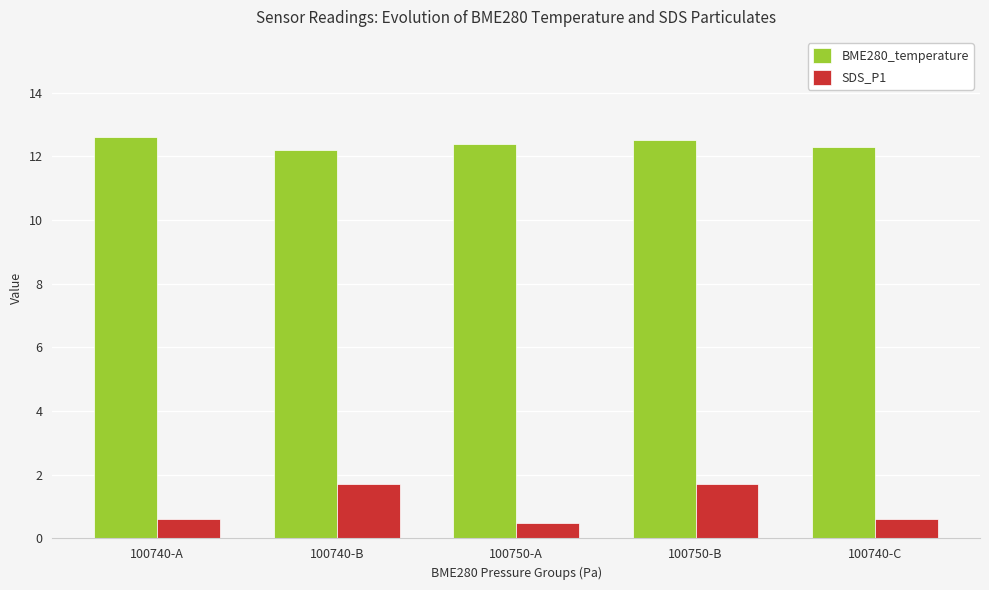

Is it true that SDS_P1 equals 1.7 at 100750-B?

True